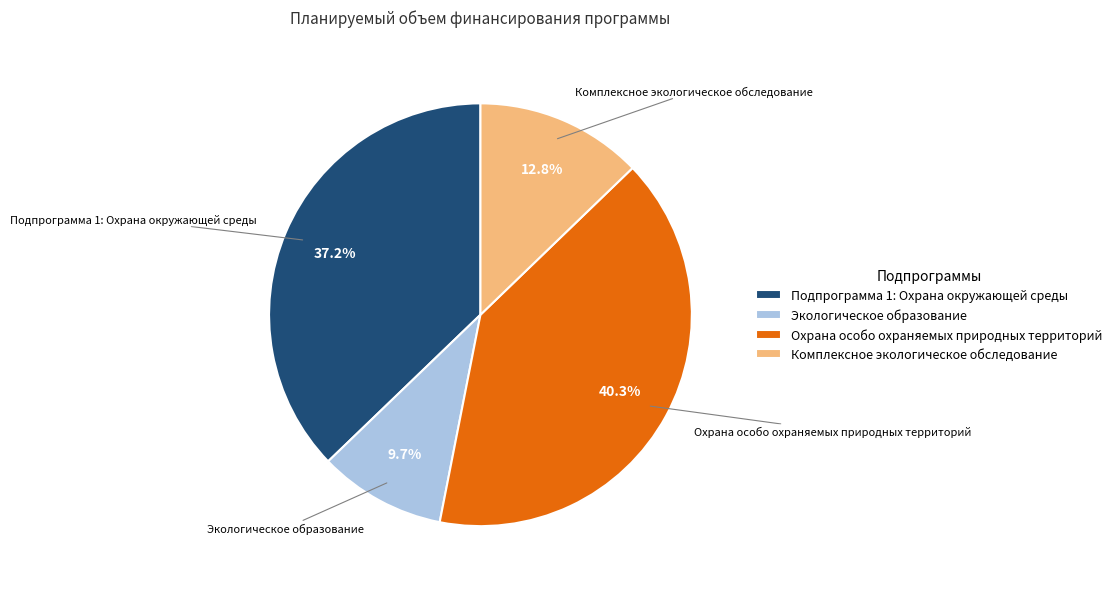

To the nearest percent, what portion does Экологическое образование represent?

10%